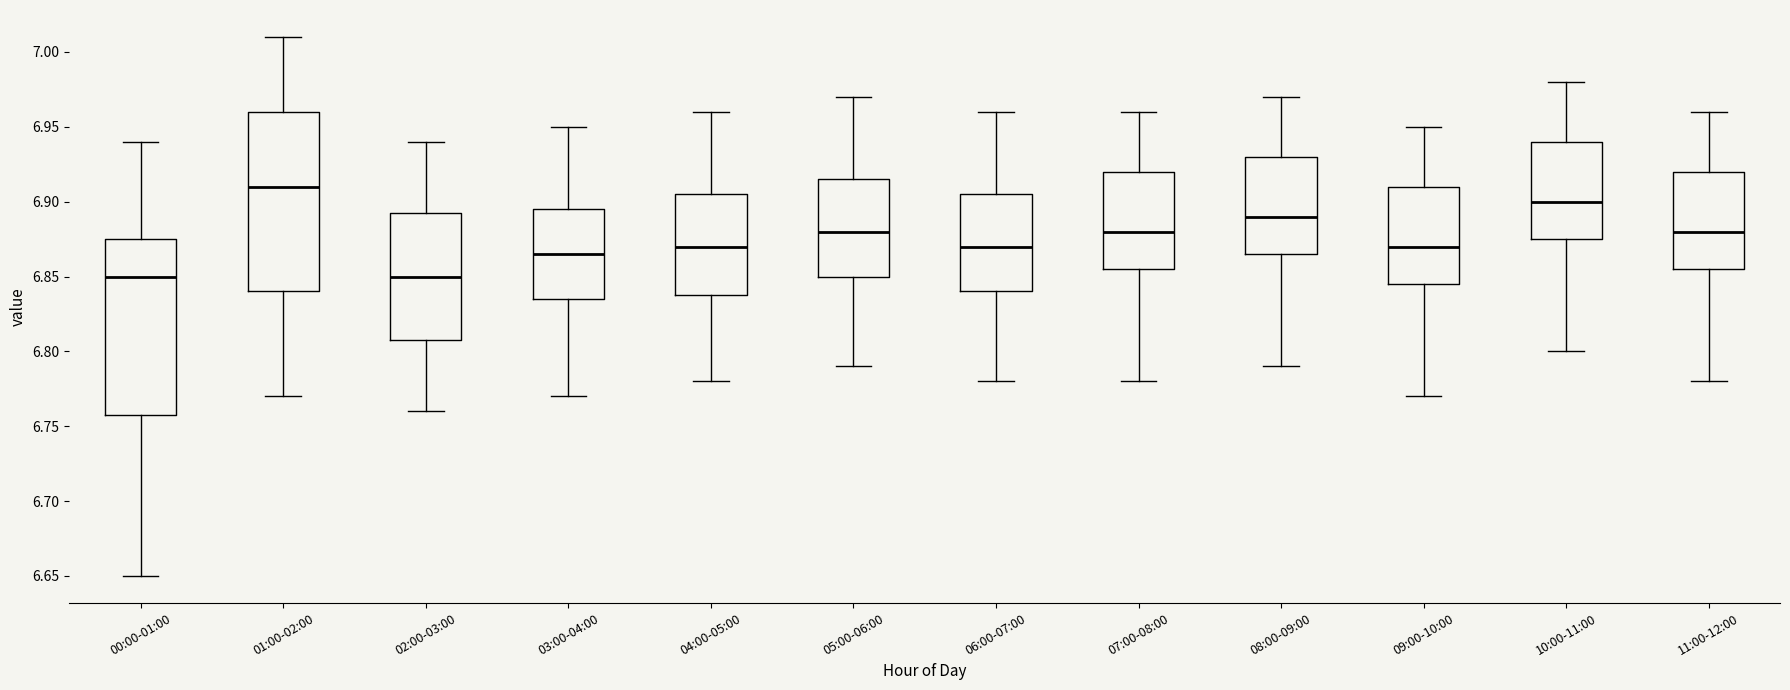

Reading left to right, read every box against the y-axis: the position of its median line, the range the box covers, and the ends of its whiskers. The values are not printed on the chart, so give them approximately, as read against the axis.

00:00-01:00: median 6.850, box 6.760 to 6.875, whiskers 6.650 to 6.940
01:00-02:00: median 6.910, box 6.840 to 6.960, whiskers 6.770 to 7.010
02:00-03:00: median 6.850, box 6.810 to 6.895, whiskers 6.760 to 6.940
03:00-04:00: median 6.865, box 6.835 to 6.895, whiskers 6.770 to 6.950
04:00-05:00: median 6.870, box 6.840 to 6.905, whiskers 6.780 to 6.960
05:00-06:00: median 6.880, box 6.850 to 6.915, whiskers 6.790 to 6.970
06:00-07:00: median 6.870, box 6.840 to 6.905, whiskers 6.780 to 6.960
07:00-08:00: median 6.880, box 6.855 to 6.920, whiskers 6.780 to 6.960
08:00-09:00: median 6.890, box 6.865 to 6.930, whiskers 6.790 to 6.970
09:00-10:00: median 6.870, box 6.845 to 6.910, whiskers 6.770 to 6.950
10:00-11:00: median 6.900, box 6.875 to 6.940, whiskers 6.800 to 6.980
11:00-12:00: median 6.880, box 6.855 to 6.920, whiskers 6.780 to 6.960